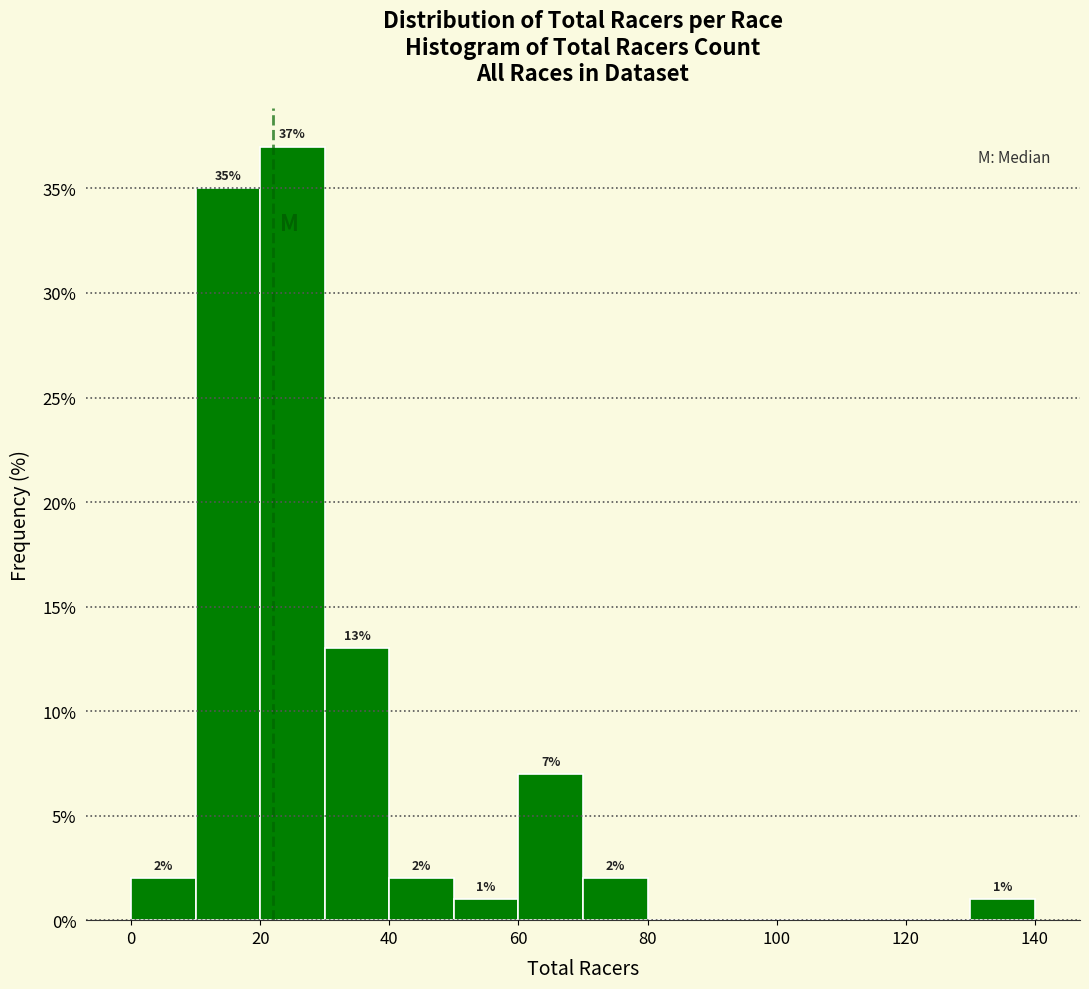

Over which range of the x-axis is the bar tallest?

20 to 30